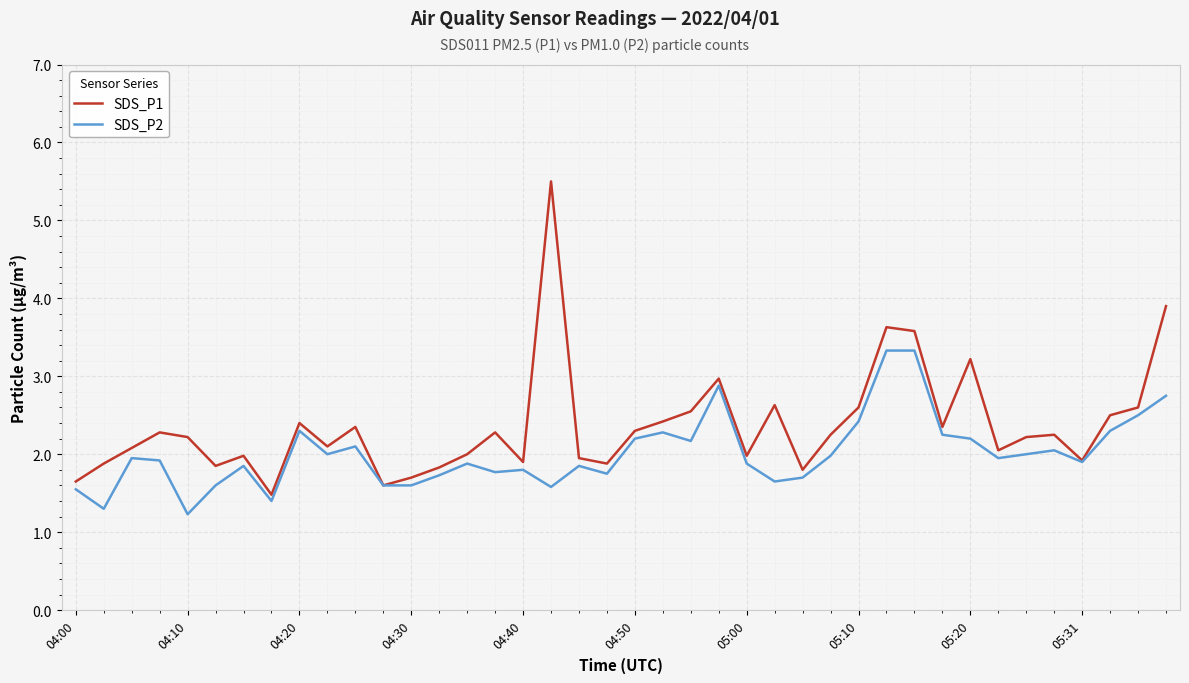

What is the sum of all SDS_P2 values?

80.5